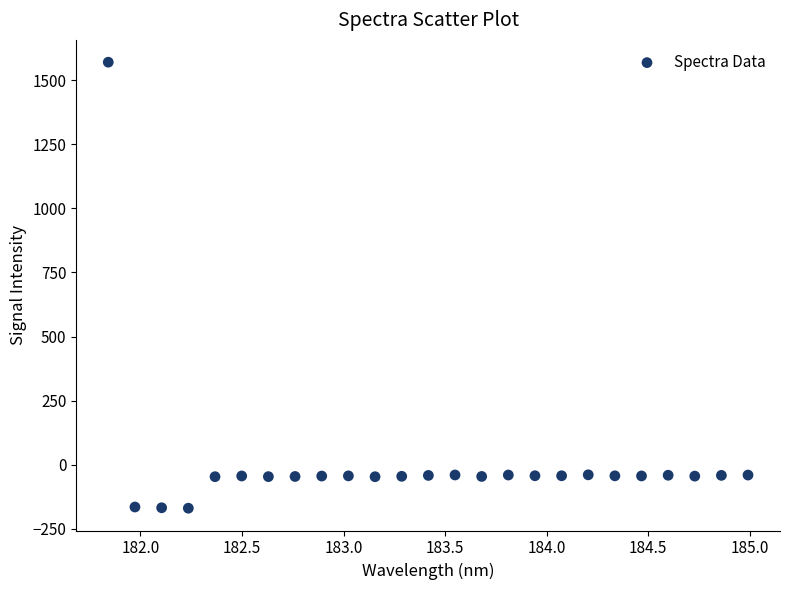

What is the range of Y values (max minus min)?

1739.0